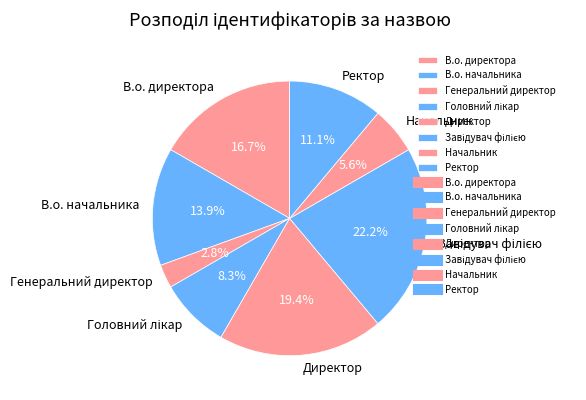

How many segments does this pie chart have?

8